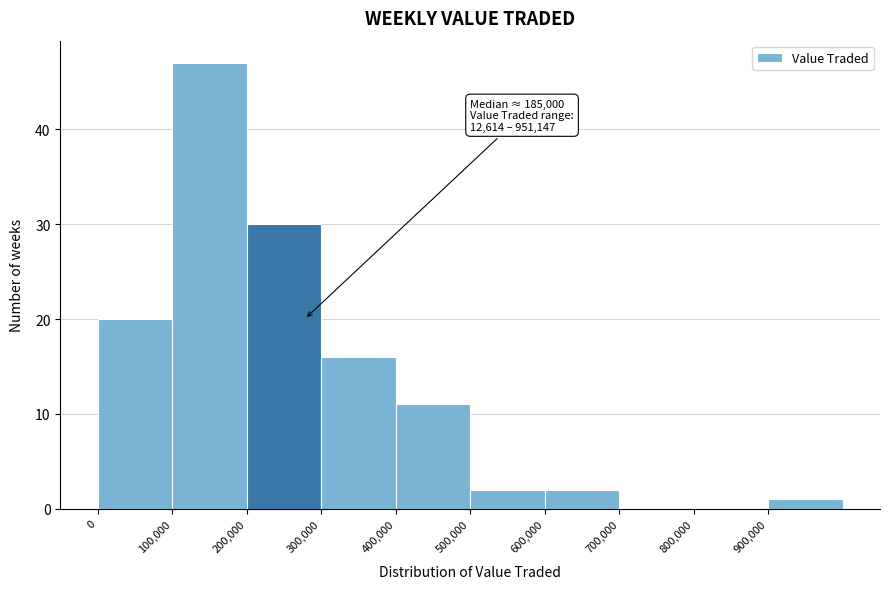

Which range on the x-axis has the tallest bar?

100000 to 200000